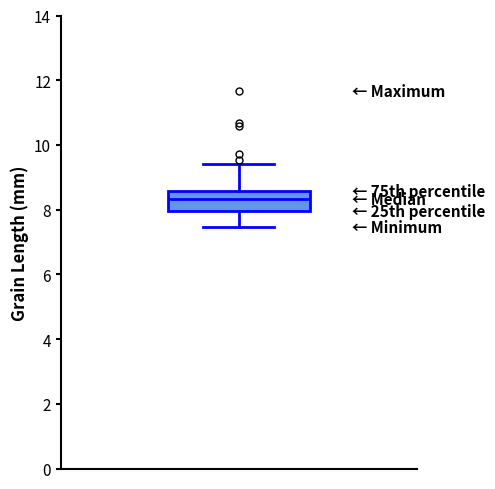

Where is the lower edge of the box on the y-axis? The values are not printed on the chart, so give them approximately, as read against the axis.

8.0